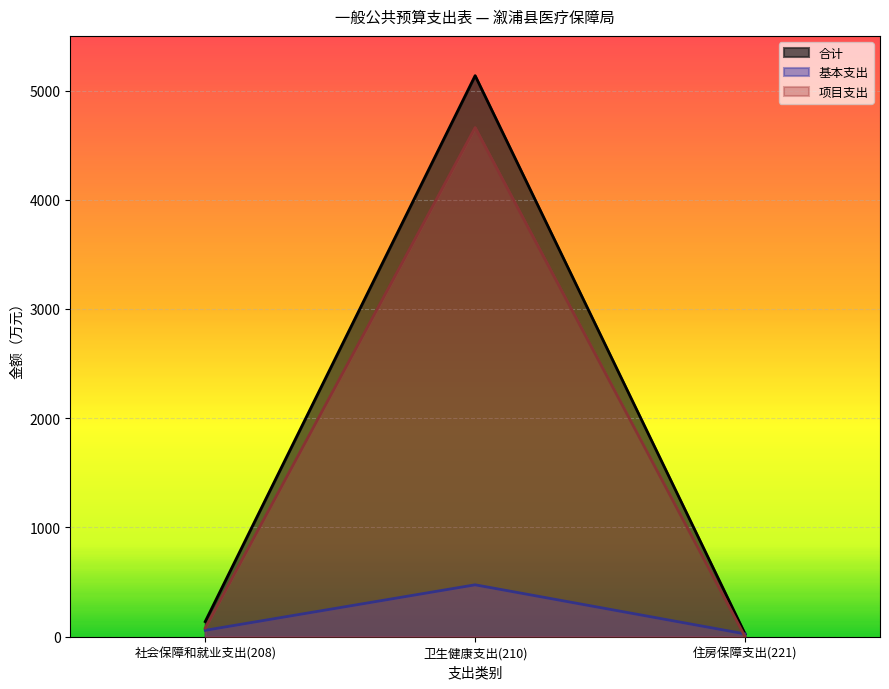

List the labels in order of 合计 value, largest first.

卫生健康支出(210), 社会保障和就业支出(208), 住房保障支出(221)